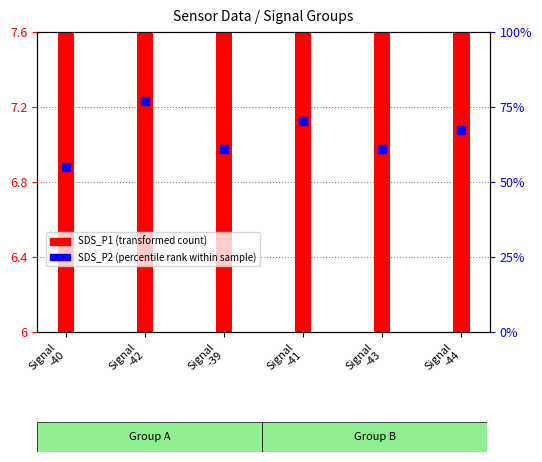

At how many categories does at least one series exceed 23?

6